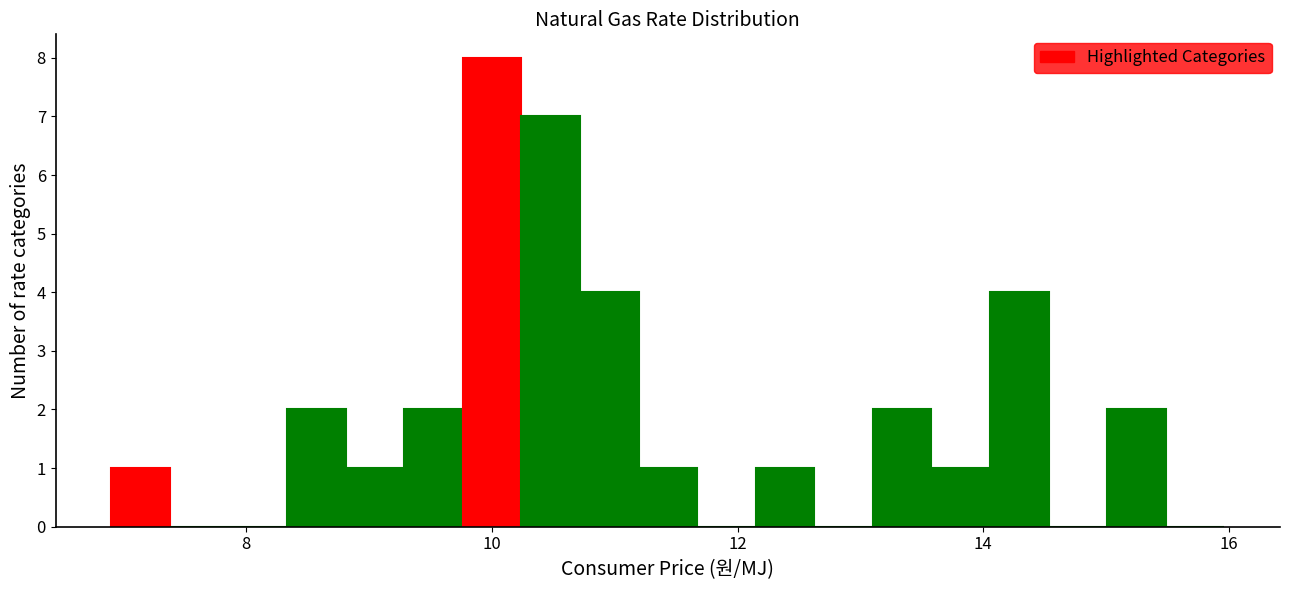

Read against the x-axis, roughly where is the centre of the tallest bar?

10.0